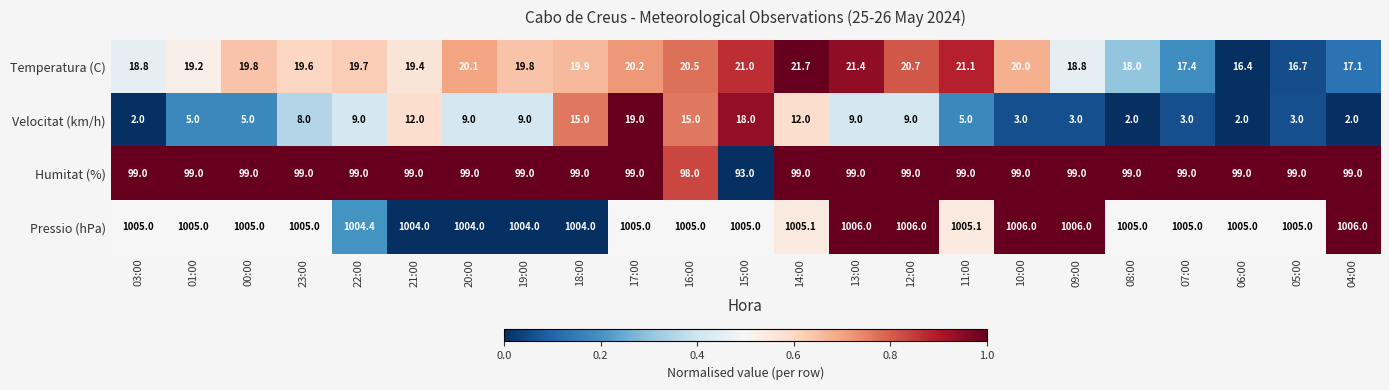

Which series has the widest spread of values?

Velocitat (km/h)